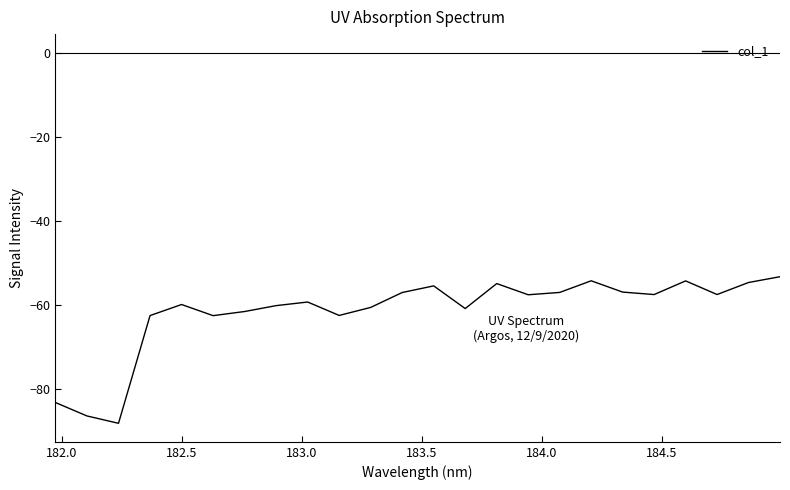

What is the greatest value displayed?

-53.4